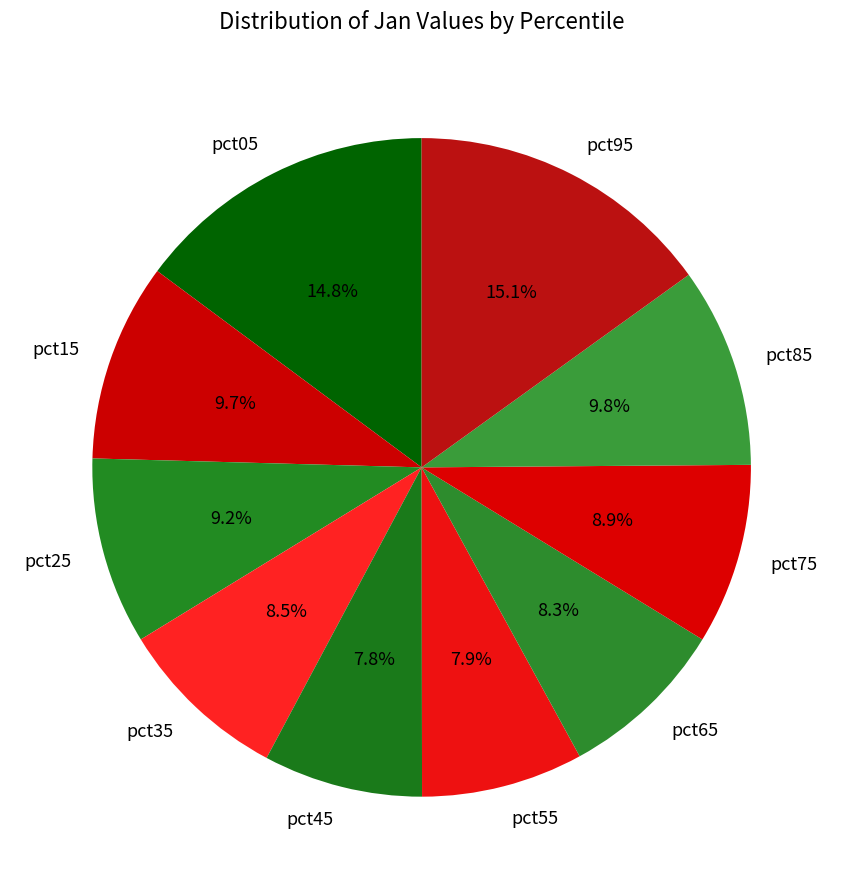

Does pct55 represent more than half of the total?

No